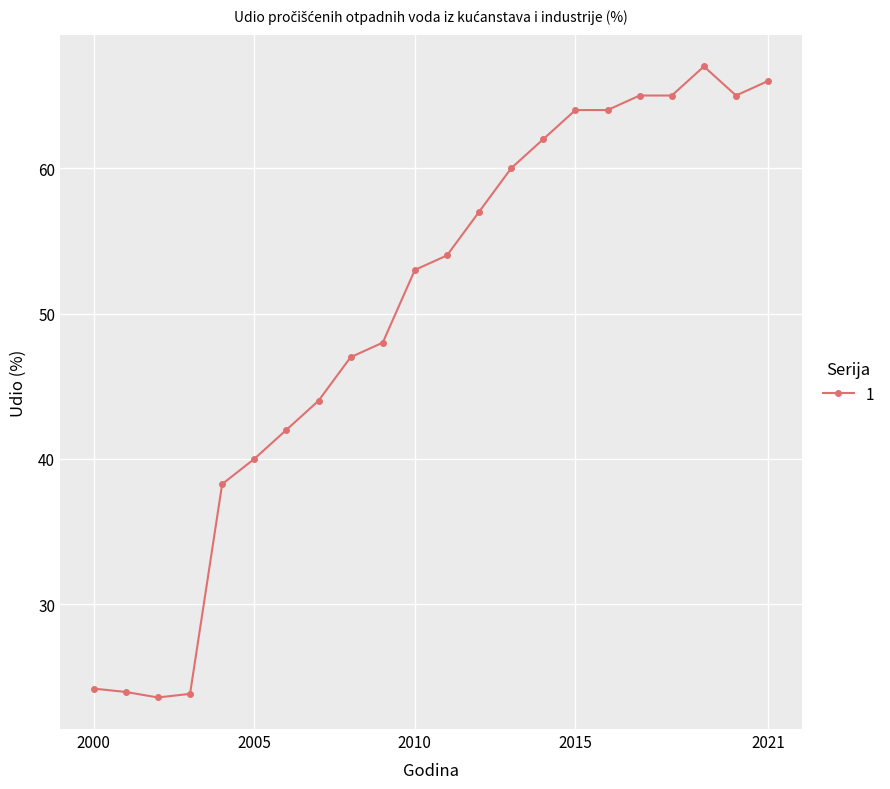

What is the value of the 6th point from the left?

40.0